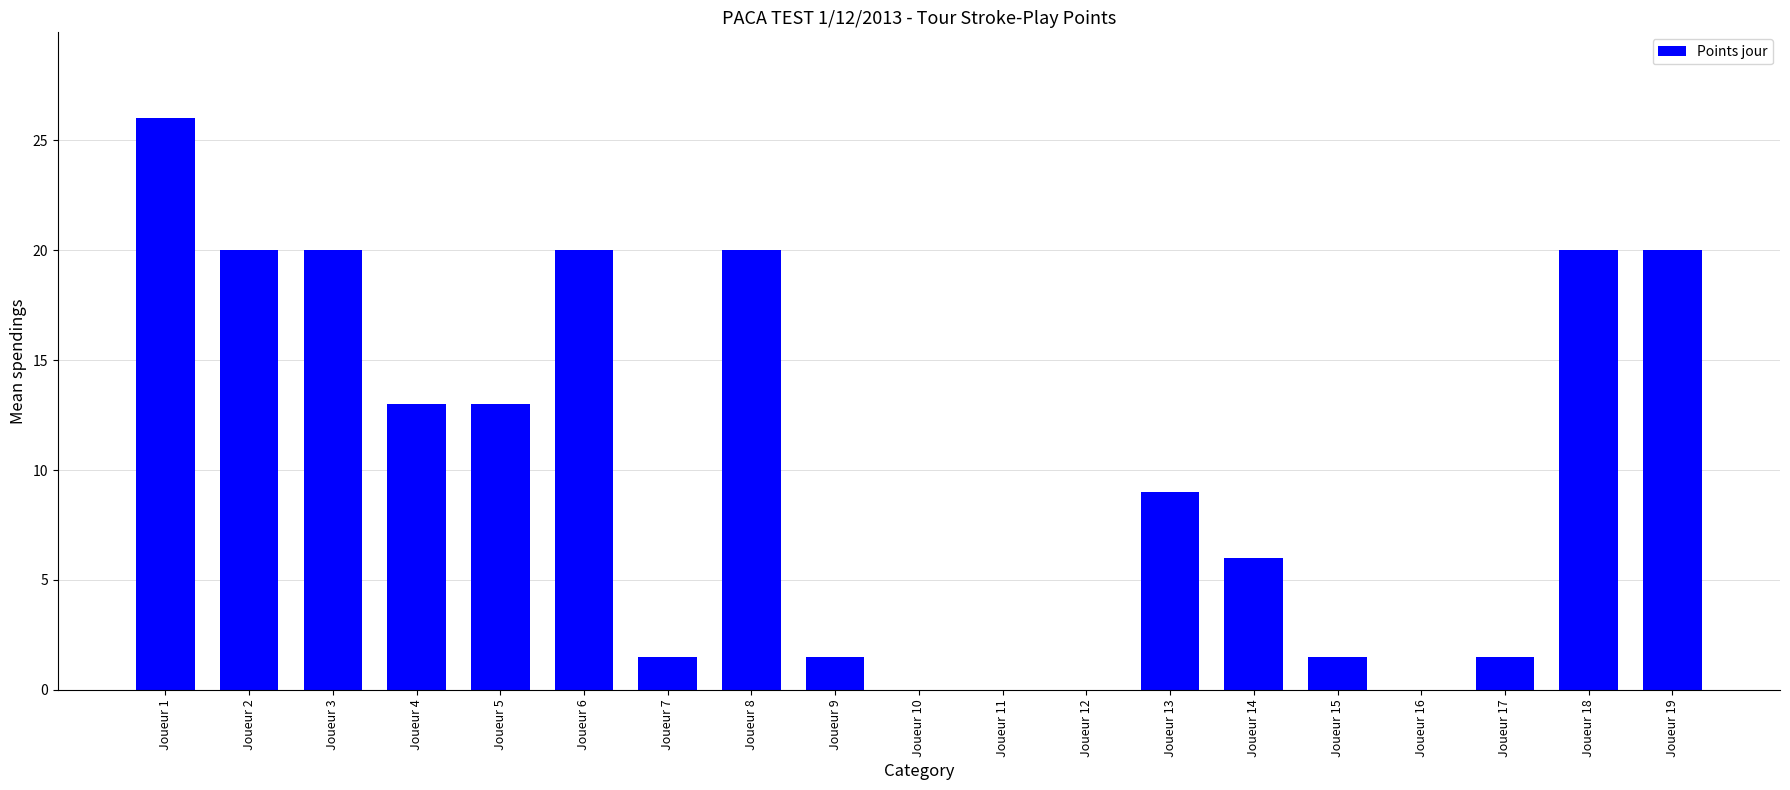

Does the chart contain stacked bars?

No